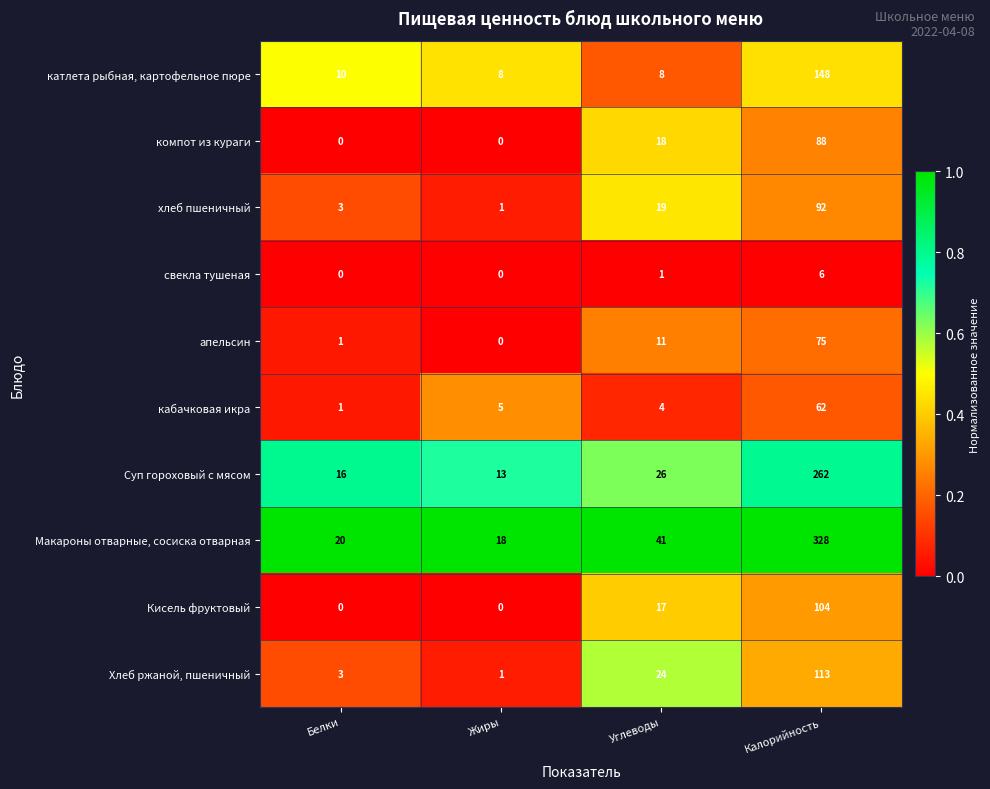

Which series has the largest total across all categories?

Макароны отварные, сосиска отварная